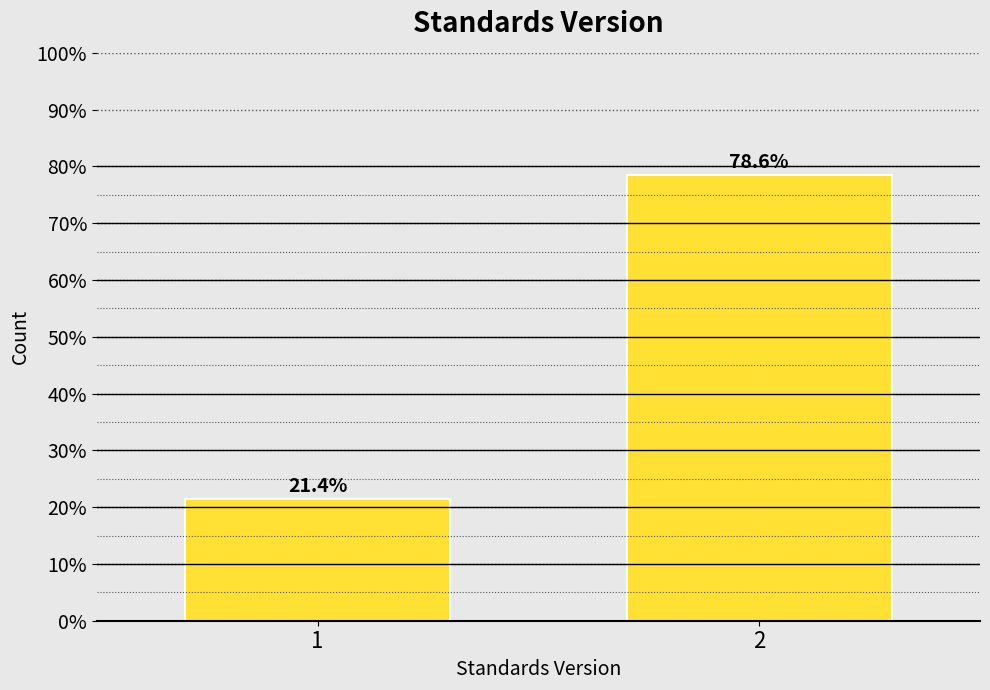

Reading right to left, transcribe all the data shown in this chart.

78.6	21.4